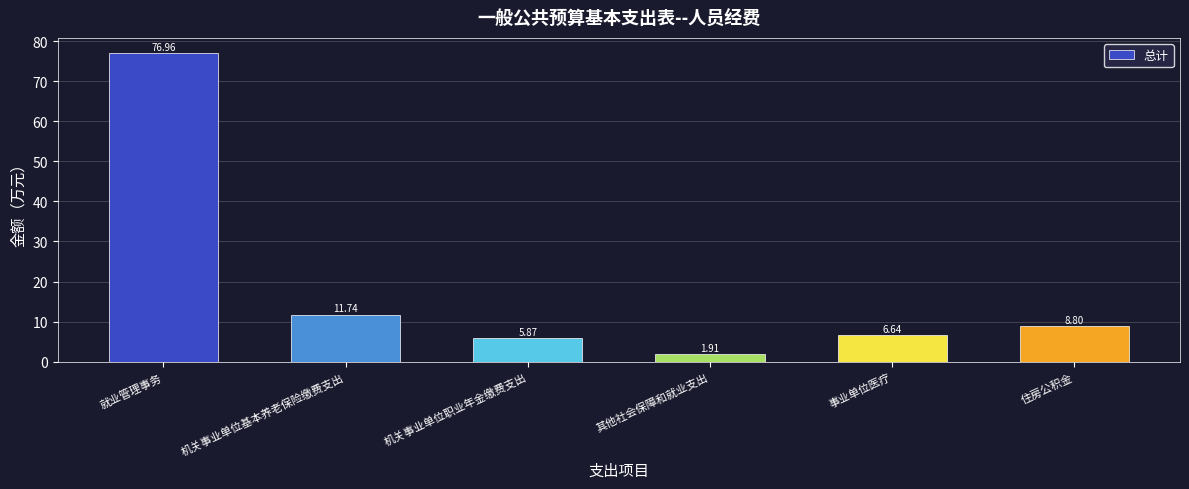

How many values are below 8?

3